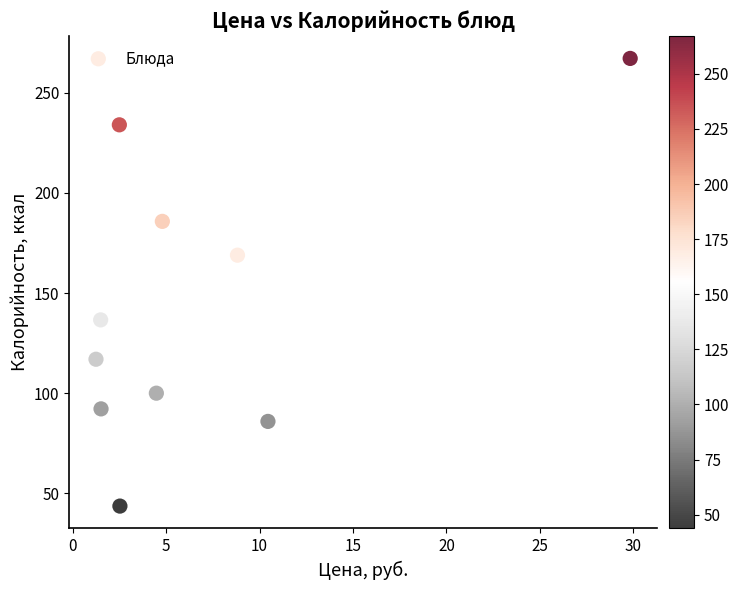

What Y value in the scatter plot is closest to 155?

168.9